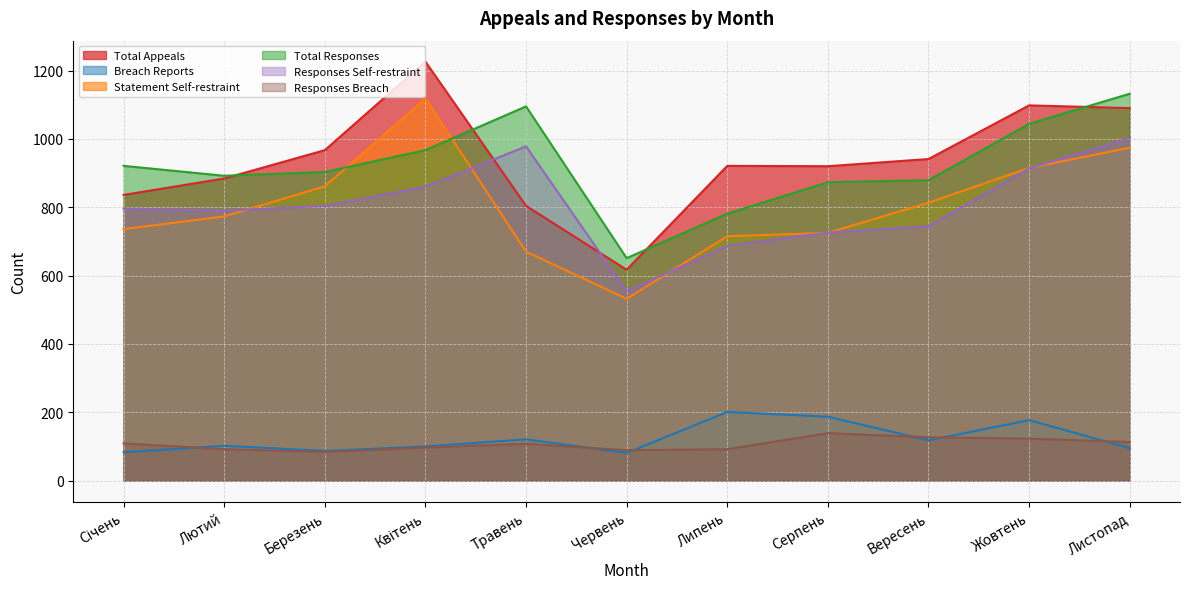

True or false: numberBreachReports and numberStatementSelf-restraint cross at least once.

False